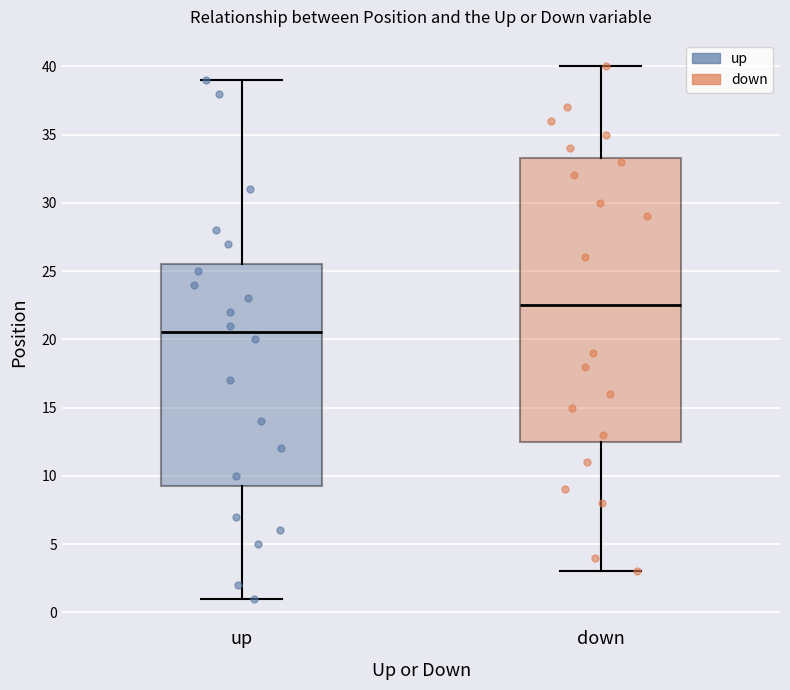

Reading left to right, read every box against the y-axis: the position of its median line, the range the box covers, and the ends of its whiskers. The values are not printed on the chart, so give them approximately, as read against the axis.

up: median 20.5, box 9.5 to 25.5, whiskers 1.0 to 39.0
down: median 22.5, box 12.5 to 33.5, whiskers 3.0 to 40.0